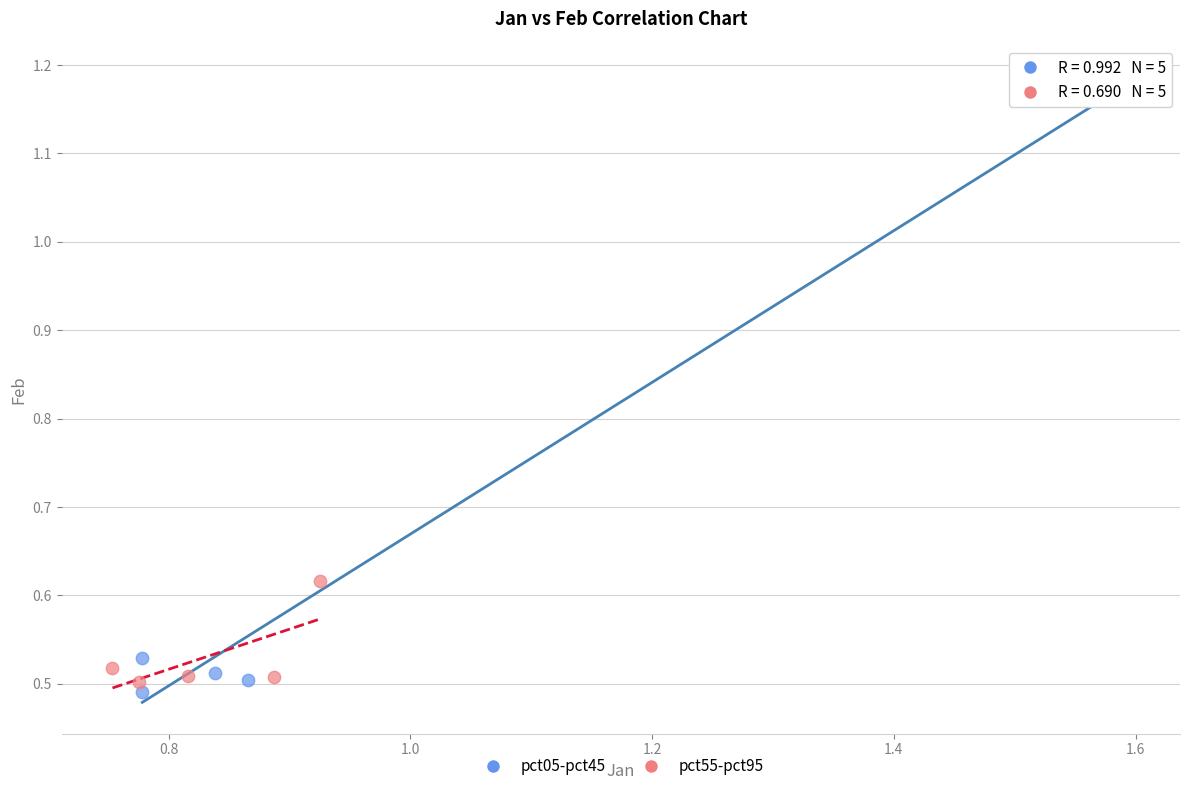

Which series has the widest spread of Y values?

pct05-pct45